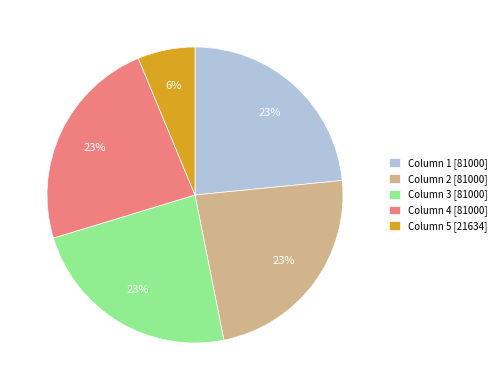

Is the sum of Column 5 [21634] and Column 3 [81000] greater than half?

No